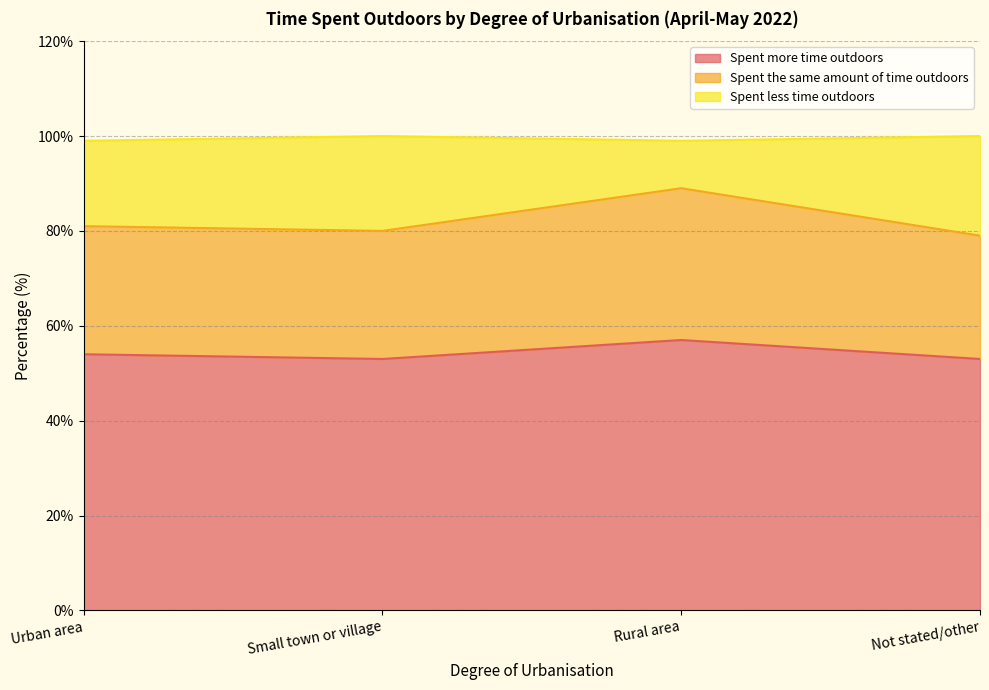

True or false: Spent the same amount of time outdoors has a value of 47 at Rural area.

False